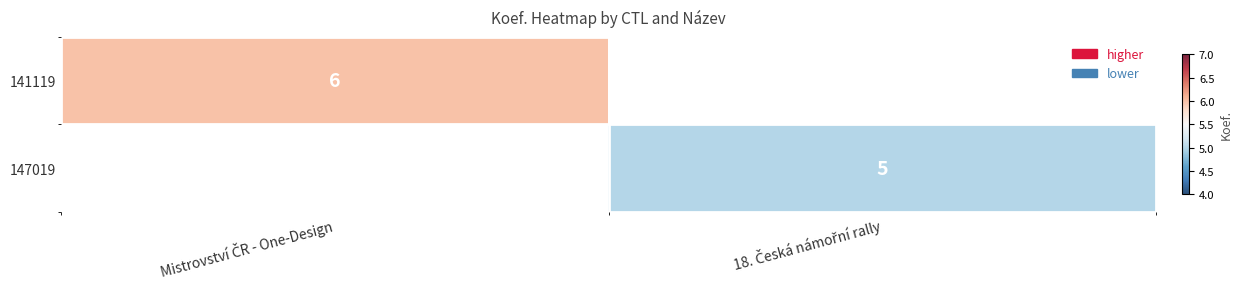

Which series has the largest range (max minus min)?

141119